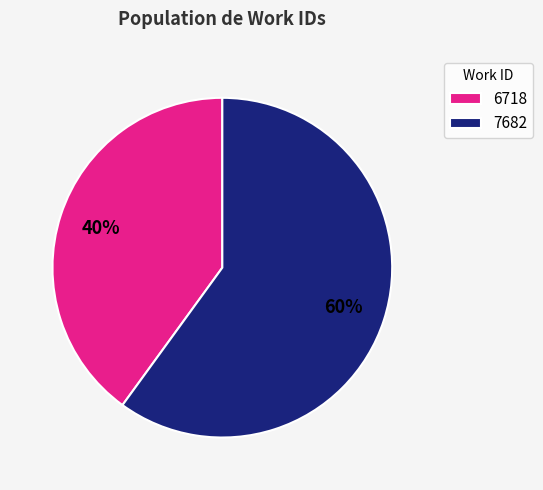

Rank the categories by value from lowest to highest.

6718, 7682